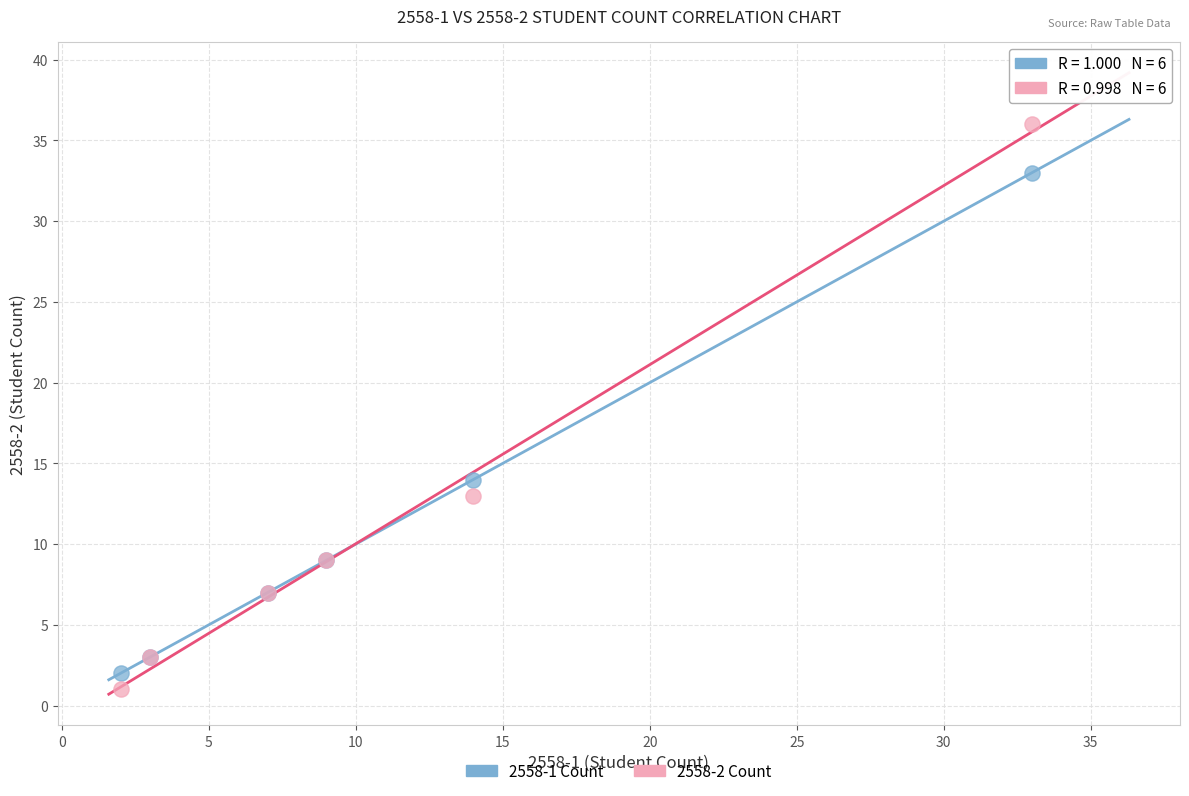

Across all series, what Y value is closest to 18?

14